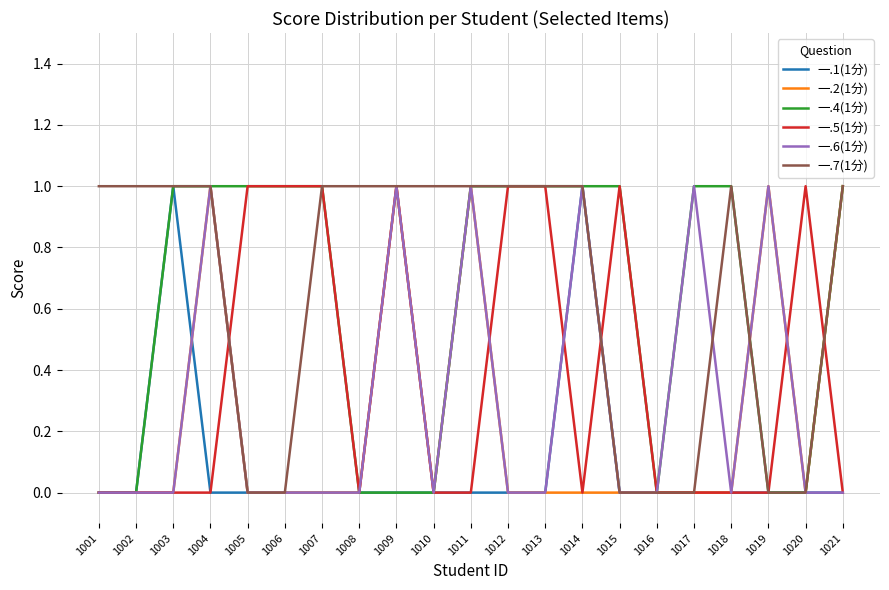

Is it true that 一.6(1分) equals 1 at 1002?

False